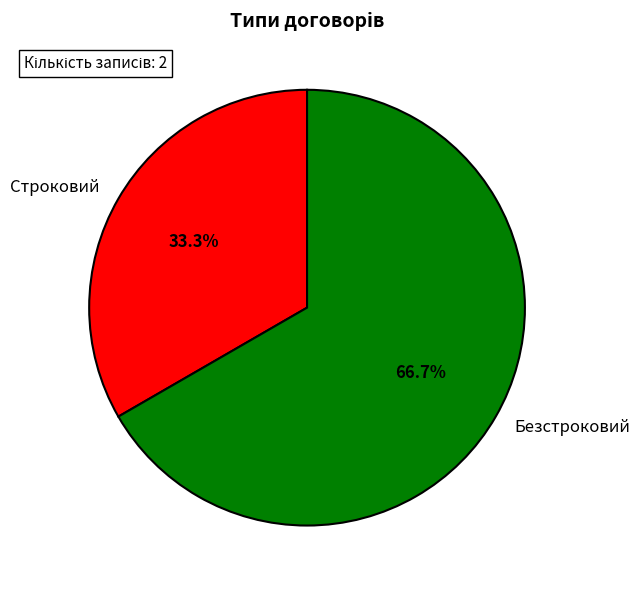

True or false: Строковий accounts for 33% of the total.

True